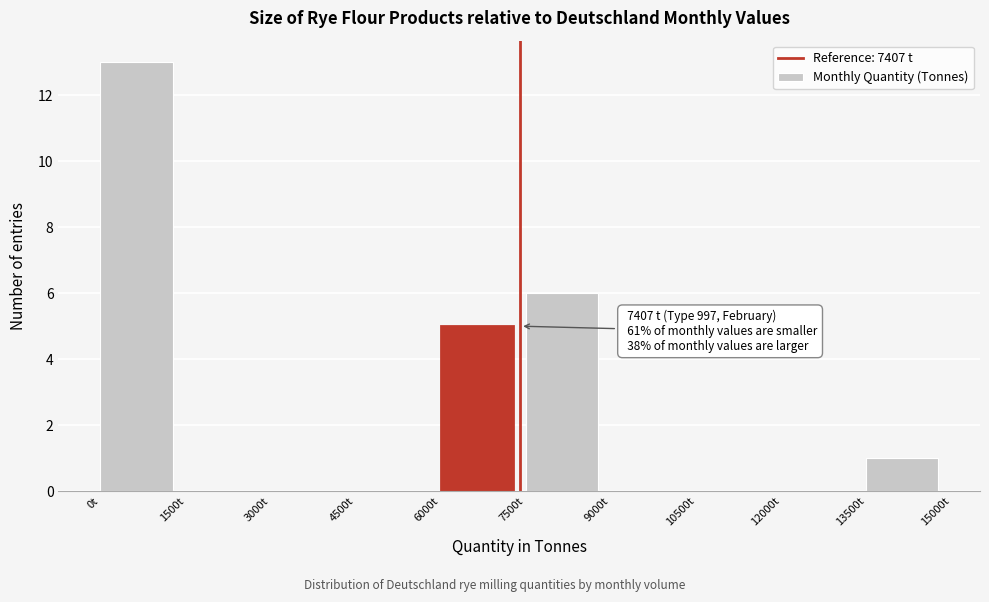

Over which range of the x-axis is the bar tallest?

0 to 1500